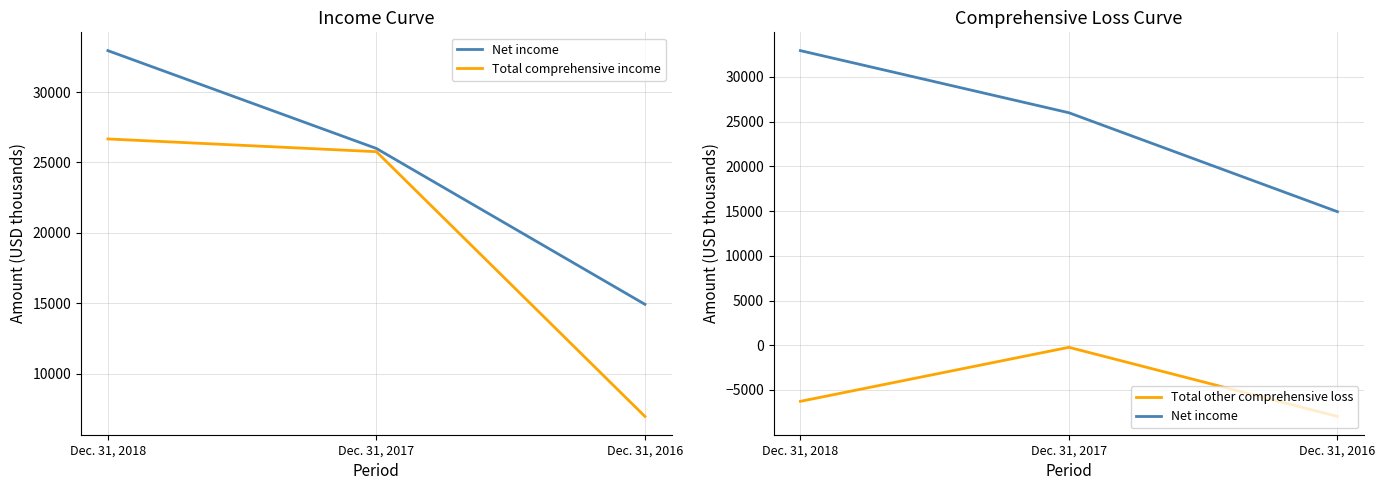

At how many categories does at least one series exceed 22851?

2